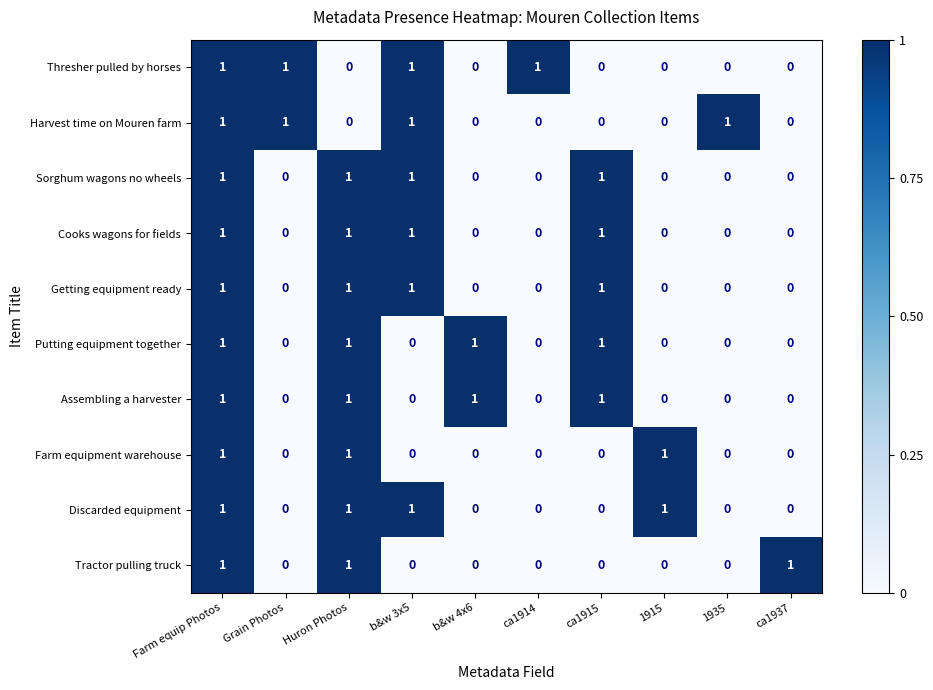

Is it true that Harvest time on Mouren farm equals 0 at ca1937?

True